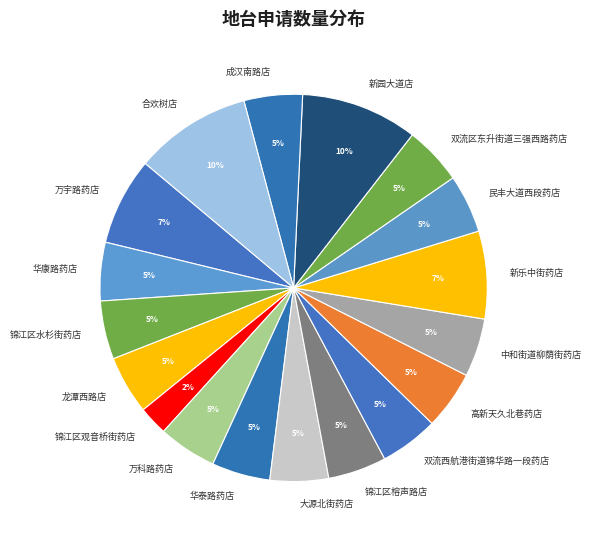

Is there any slice that represents more than half of the pie?

No